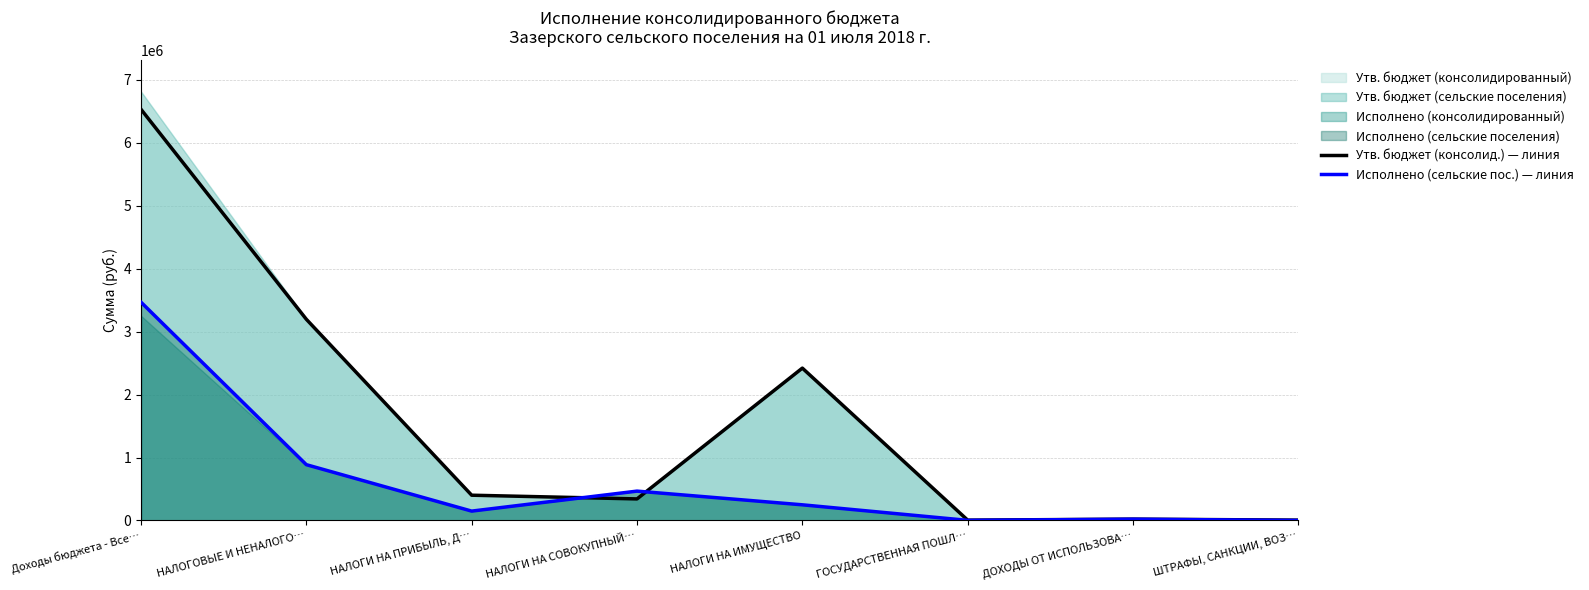

What is the difference between the maximum and second lowest values in the Утв. бюджет (консолид.) — линия series?

6524200.0